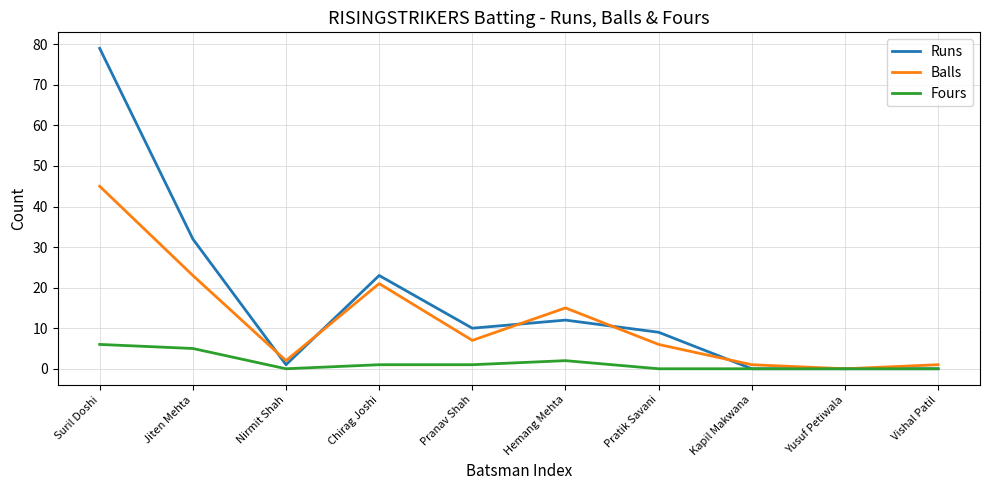

What position from the right is Pranav Shah?

6